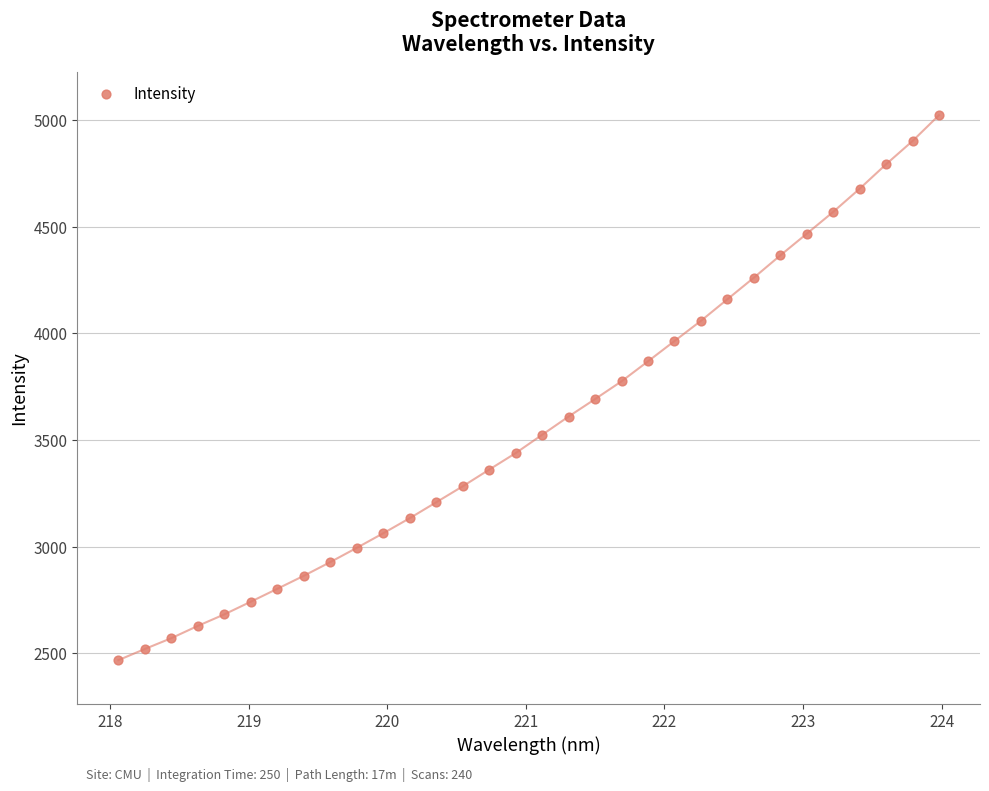

What is the range of X values (max minus min)?

5.9